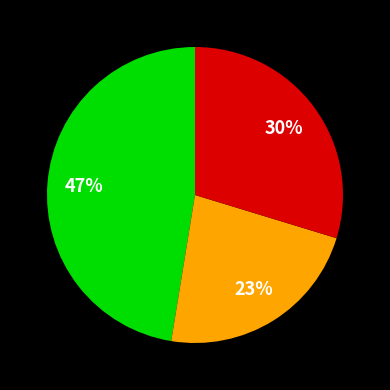

To the nearest percent, what is the average slice percentage?

33%